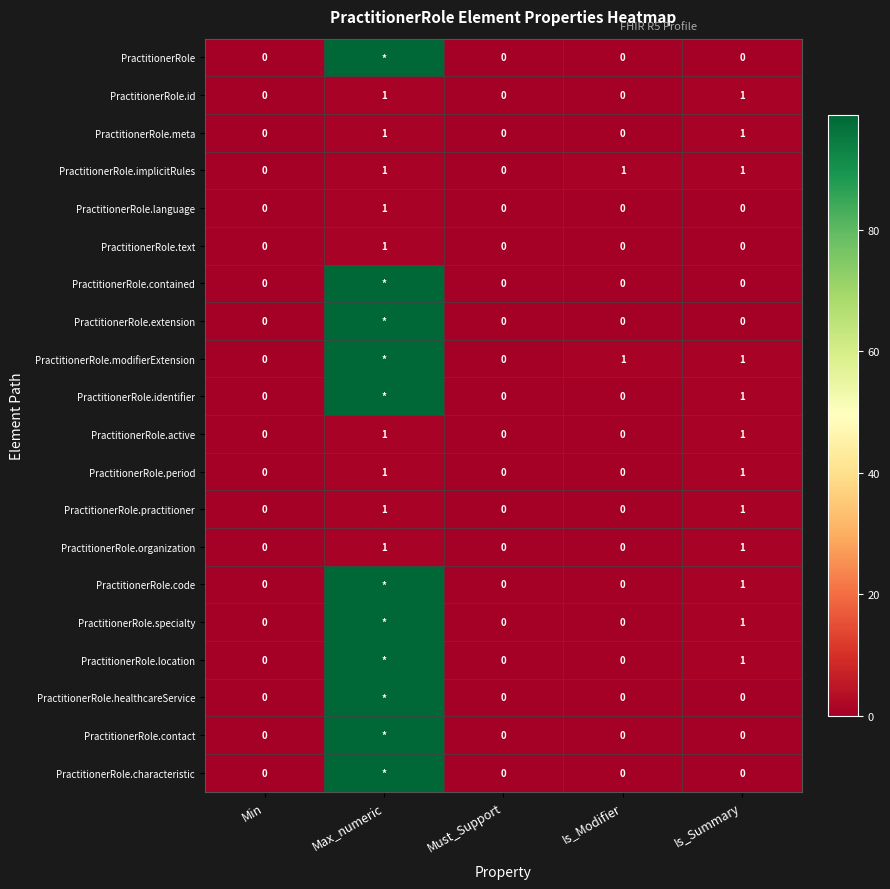

Is it true that PractitionerRole.identifier equals 1 at Is_Summary?

True